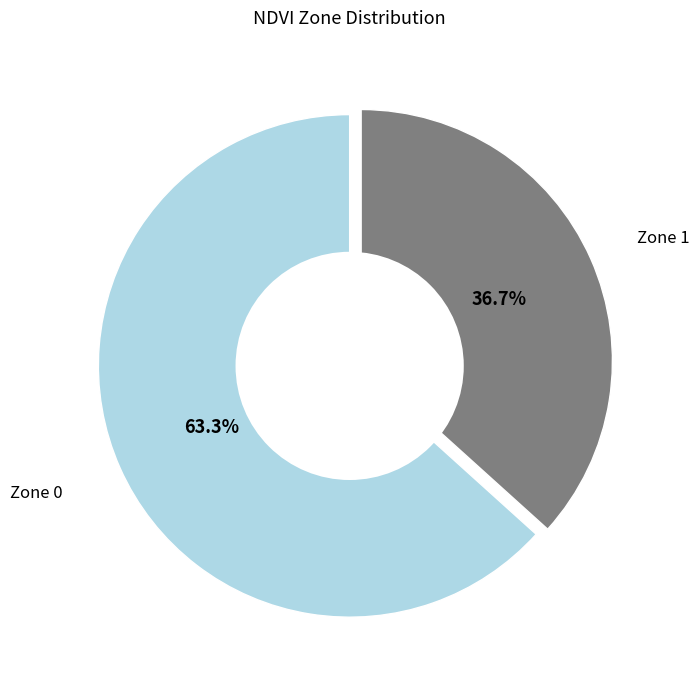

Which slice is the largest?

Zone 0